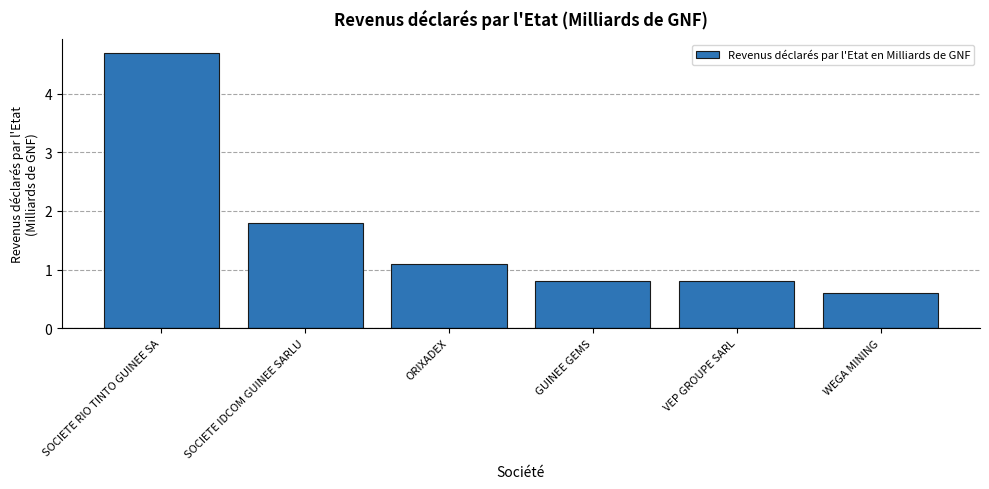

What is the difference between the maximum and minimum values?

4.1